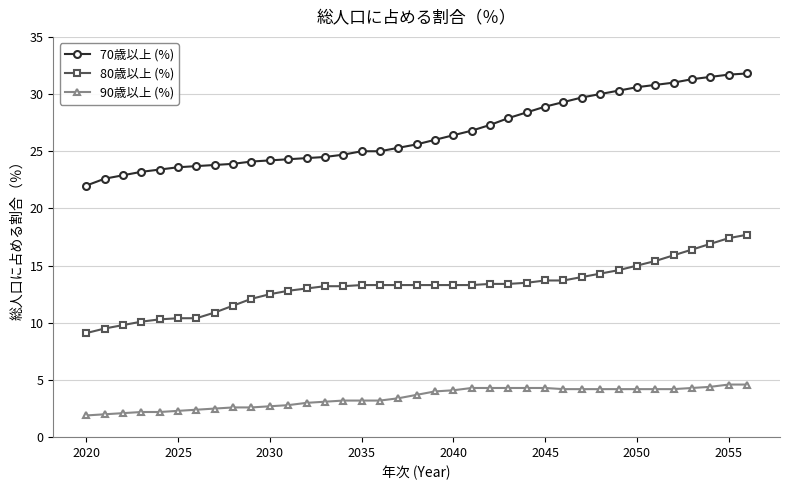

What is the value of the 70歳以上 (%) point at the 9th from the left?

23.9